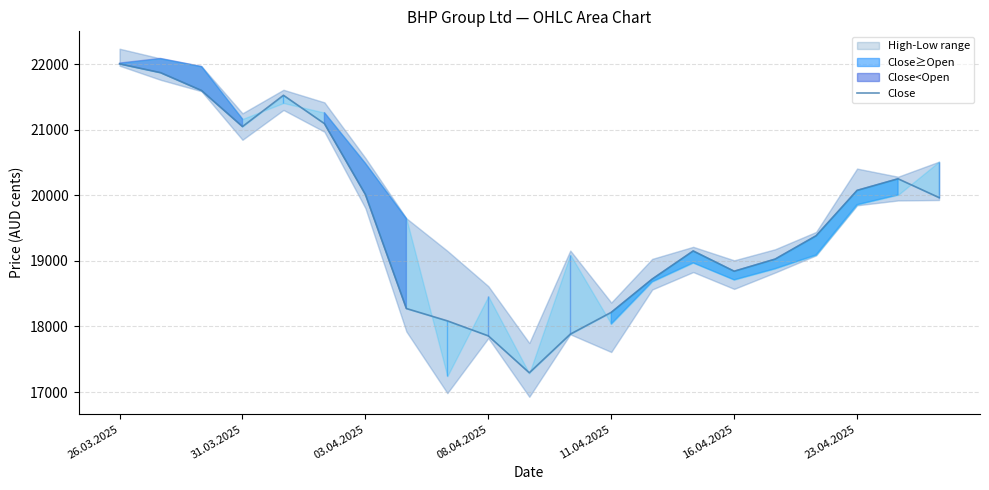

True or false: there are more than 2 points higher than both neighbors.

True